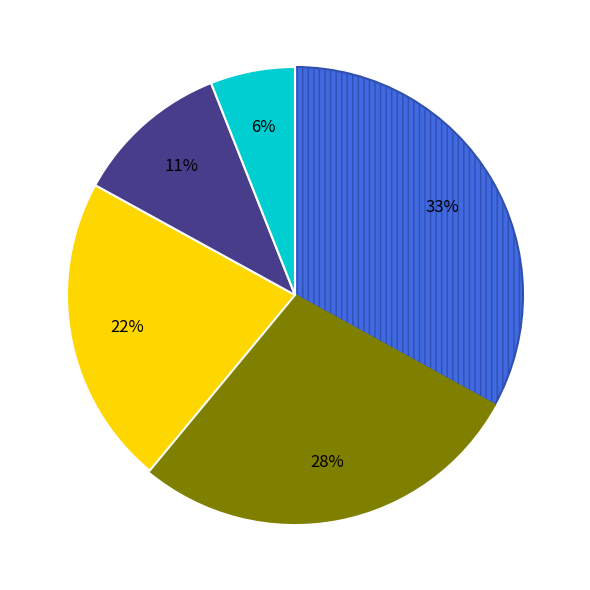

Is there a majority slice in this chart?

No